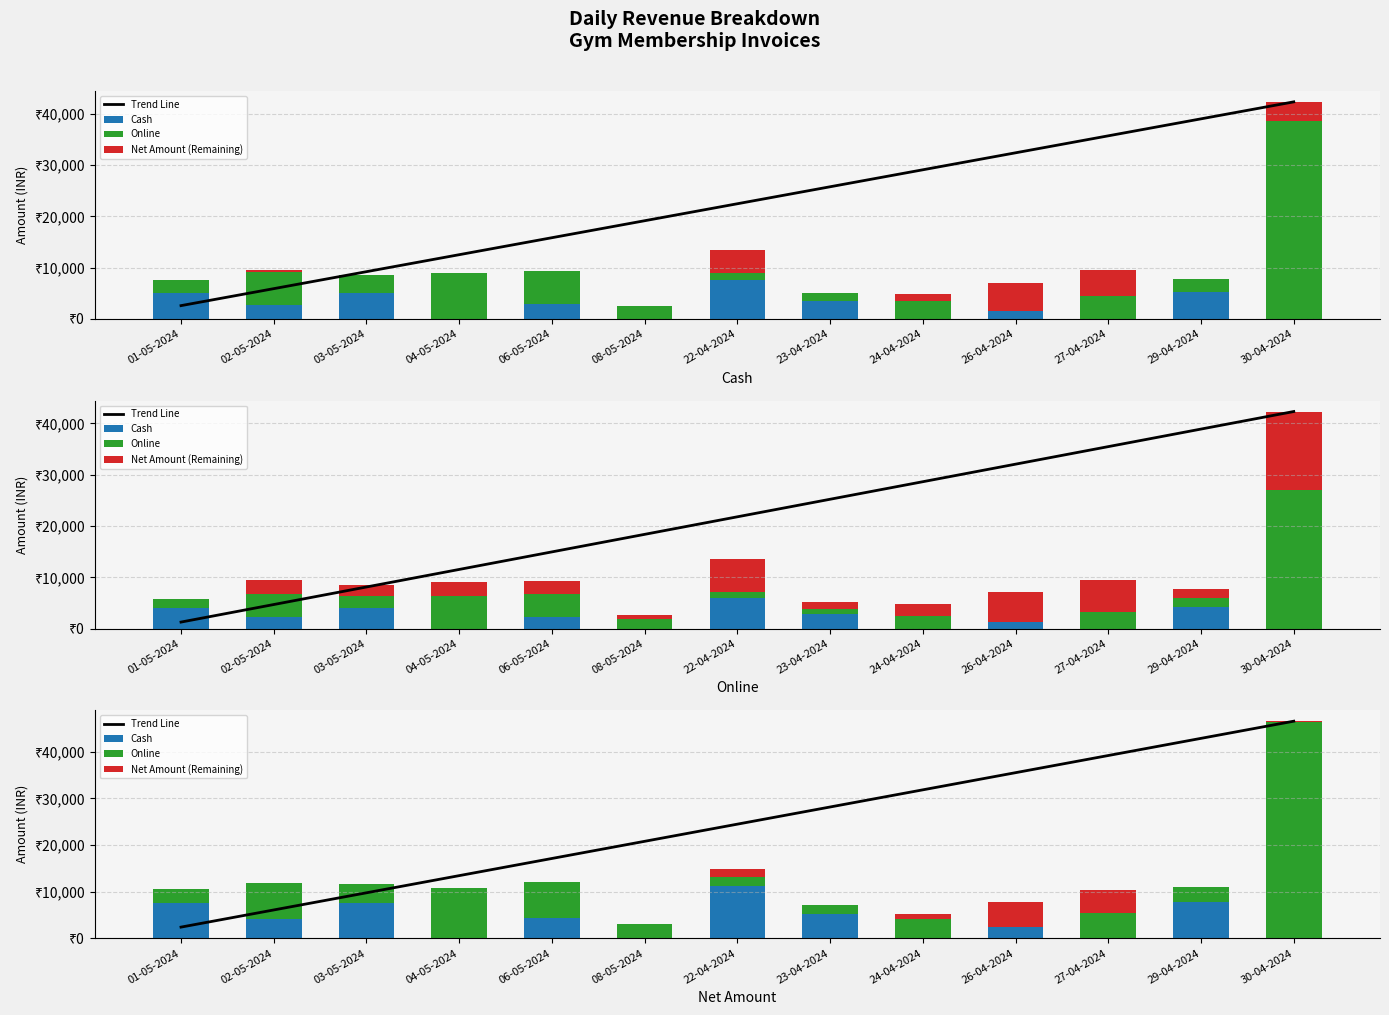

Reading left to right, transcribe all the data shown in this chart.

Trend Line: 2400.0	6077.5	9755.0	13432.5	17110.0	20787.5	24465.0	28142.5	31820.0	35497.5	39175.0	42852.5	46530.0
Cash: 7500.0	4125.0	7500.0	0.0	4350.0	0.0	11250.0	5250.0	0.0	2400.0	0.0	7800.0	0.0
Online: 3120.0	7680.0	4200.0	10800.0	7680.0	3120.0	1800.0	1920.0	4200.0	0.0	5400.0	3120.0	46320.0
Net Amount (Remaining): 0.0	0.0	0.0	0.0	0.0	0.0	1800.0	0.0	1080.0	5410.0	5050.0	0.0	210.0